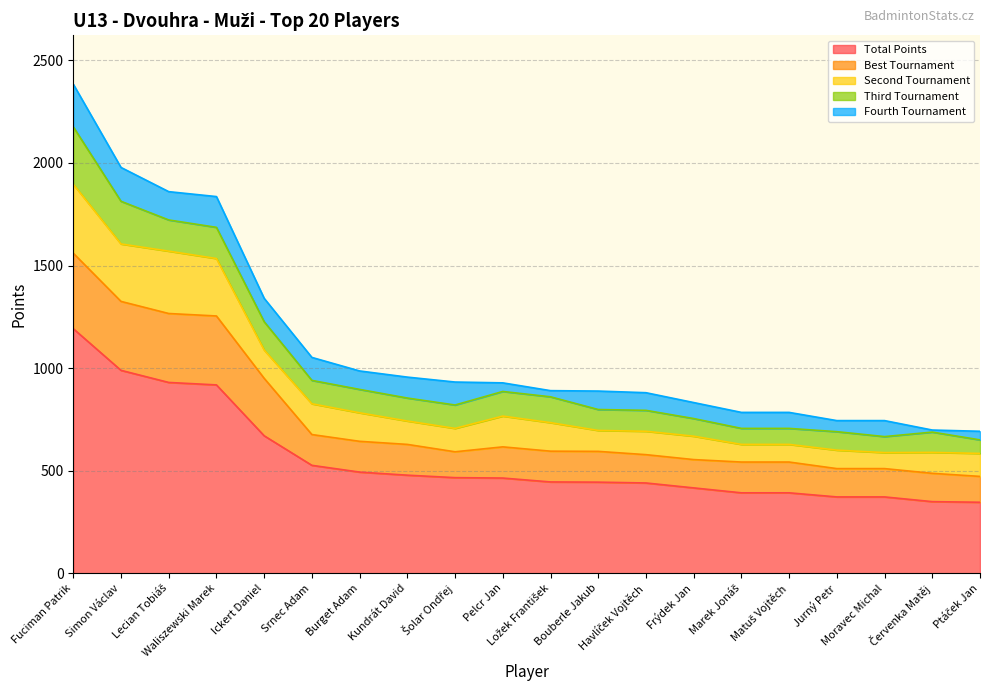

What is the lowest value of the Fourth Tournament series?

10